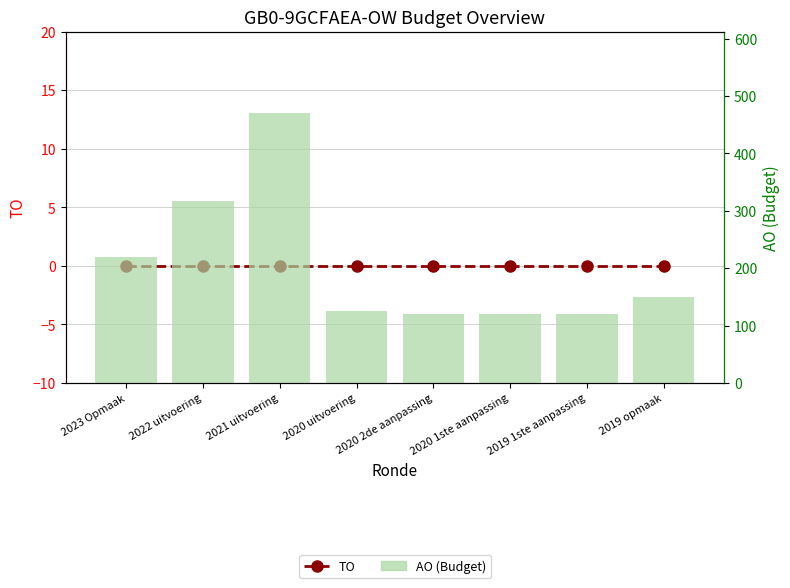

List the labels in order of TO value, smallest first.

2023 Opmaak, 2022 uitvoering, 2021 uitvoering, 2020 uitvoering, 2020 2de aanpassing, 2020 1ste aanpassing, 2019 1ste aanpassing, 2019 opmaak